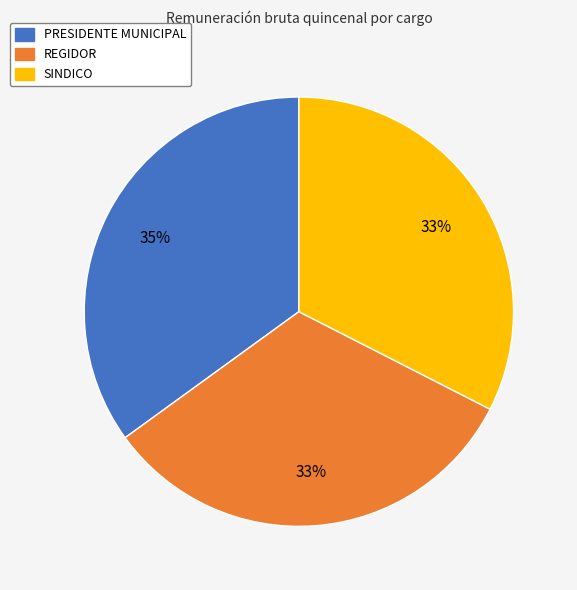

To the nearest percent, what portion does SINDICO represent?

33%